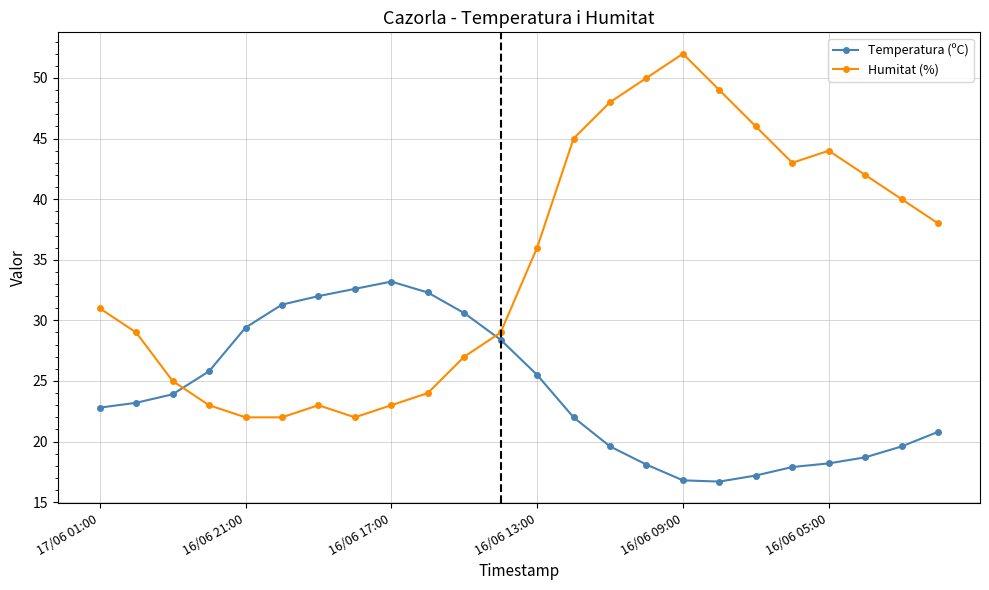

What is the minimum value shown in the chart?

16.7